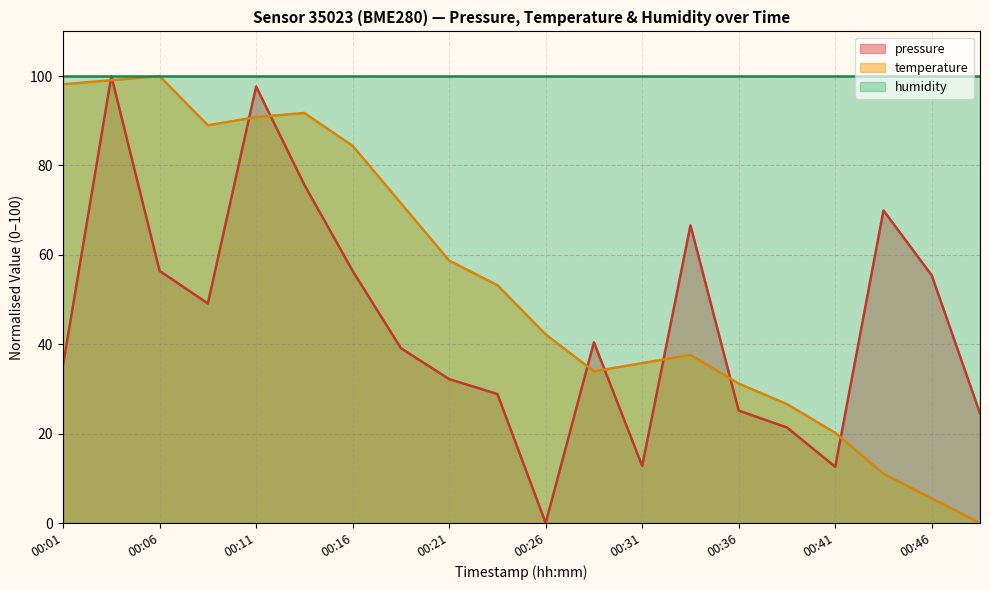

Rank the series by their average value, from lowest to highest.

pressure, temperature, humidity